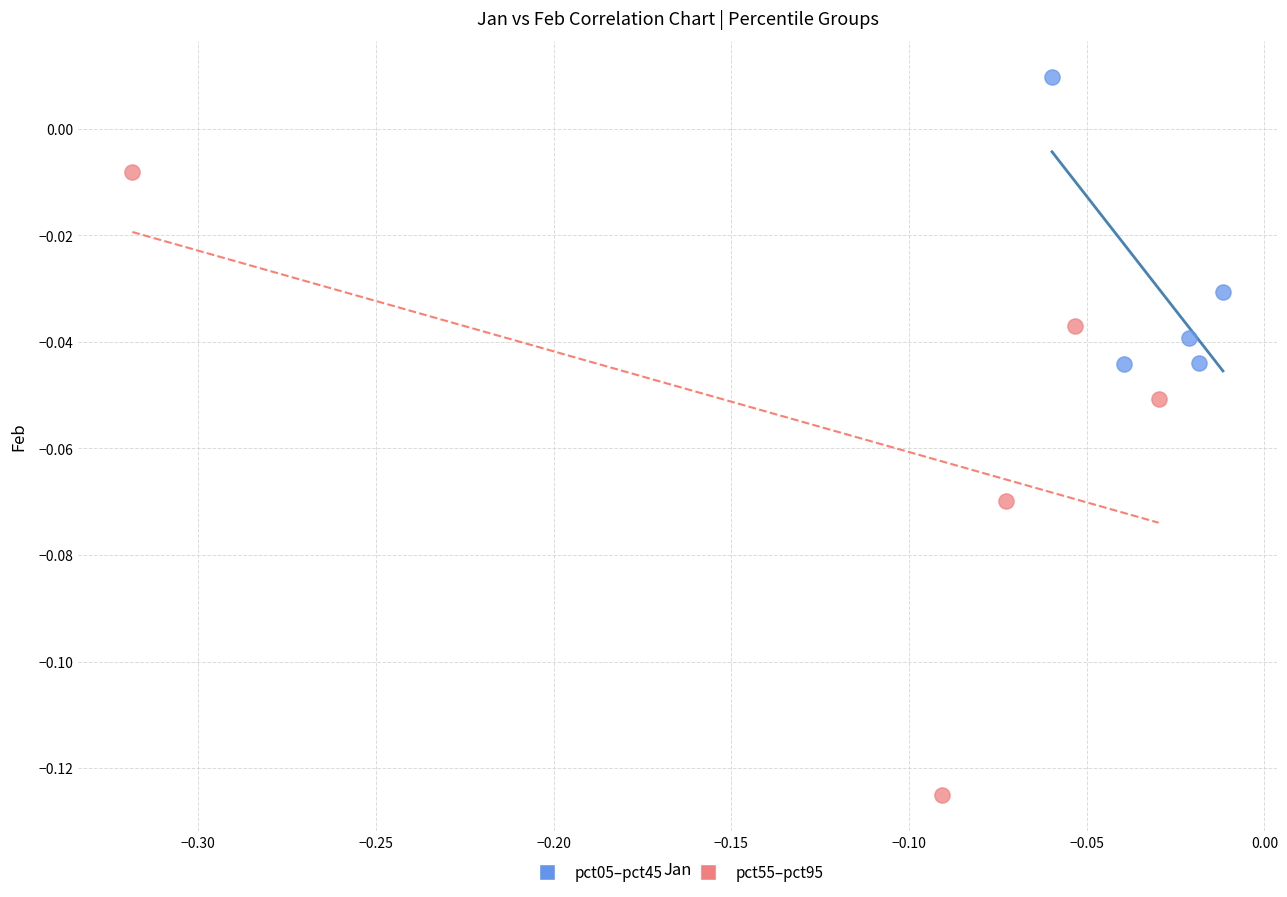

Which series reaches the maximum Y coordinate?

pct05–pct45